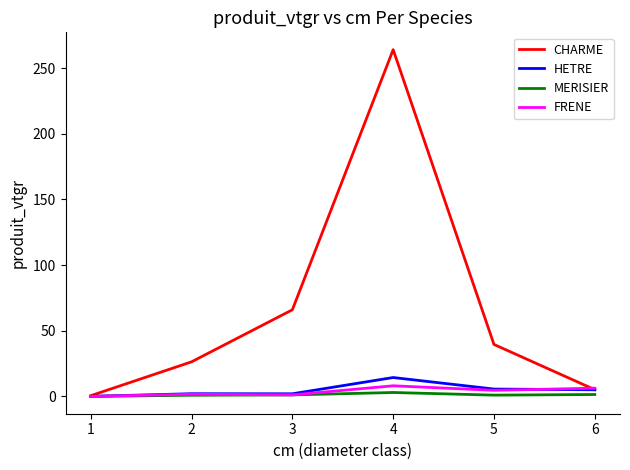

True or false: FRENE has a value of 6.3 at 6.

True